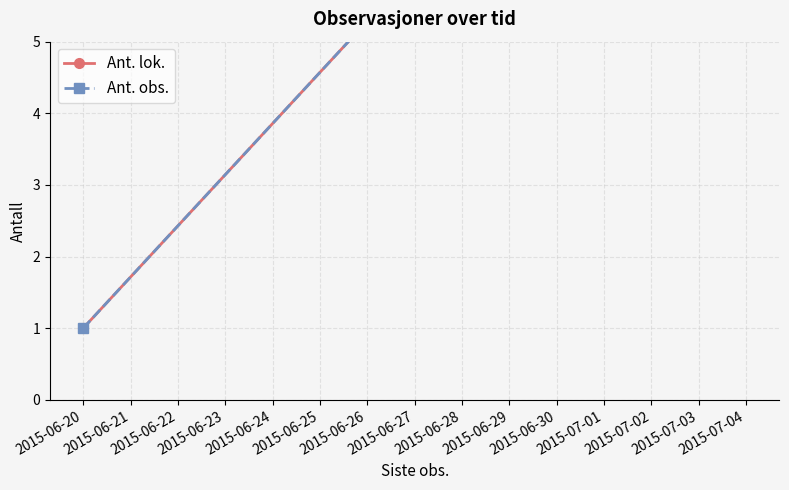

How many lines are shown in the chart?

2